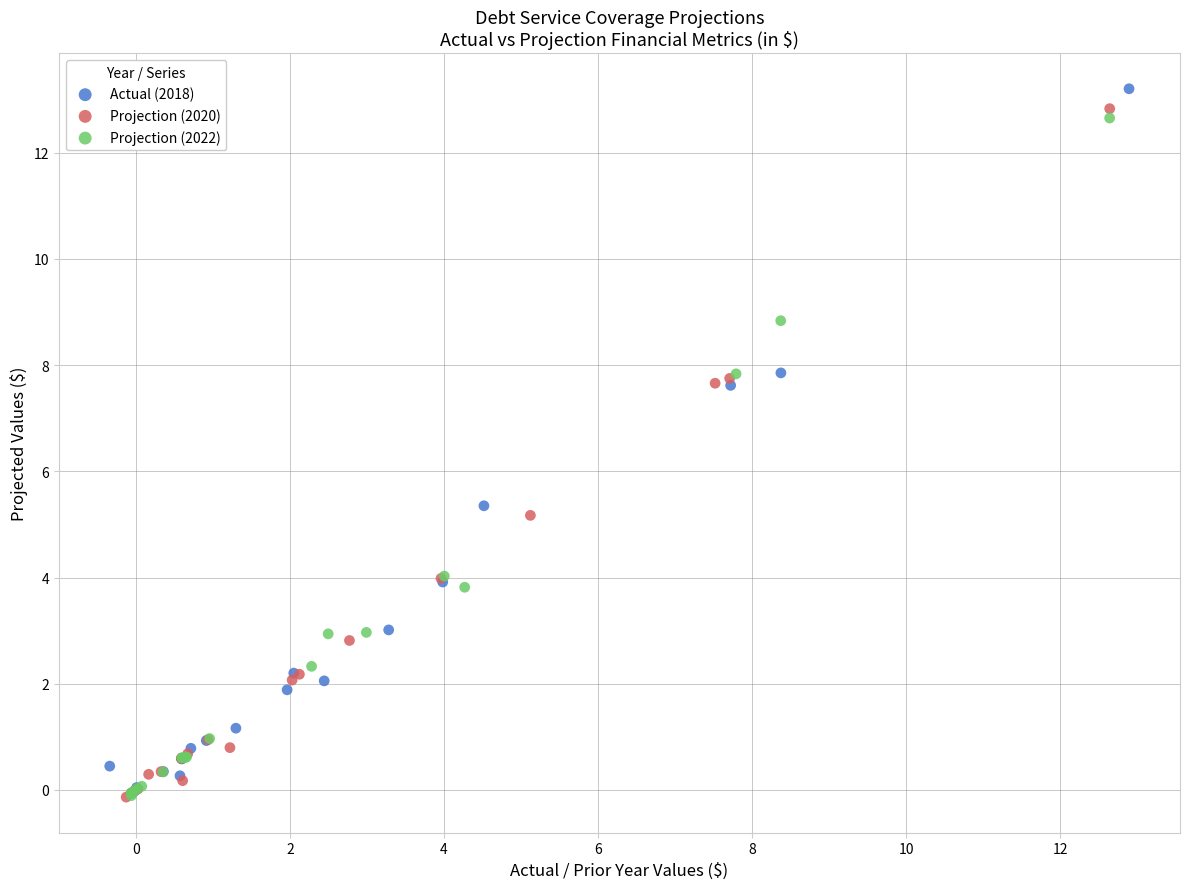

Which series reaches the maximum Y coordinate?

Actual (2018)